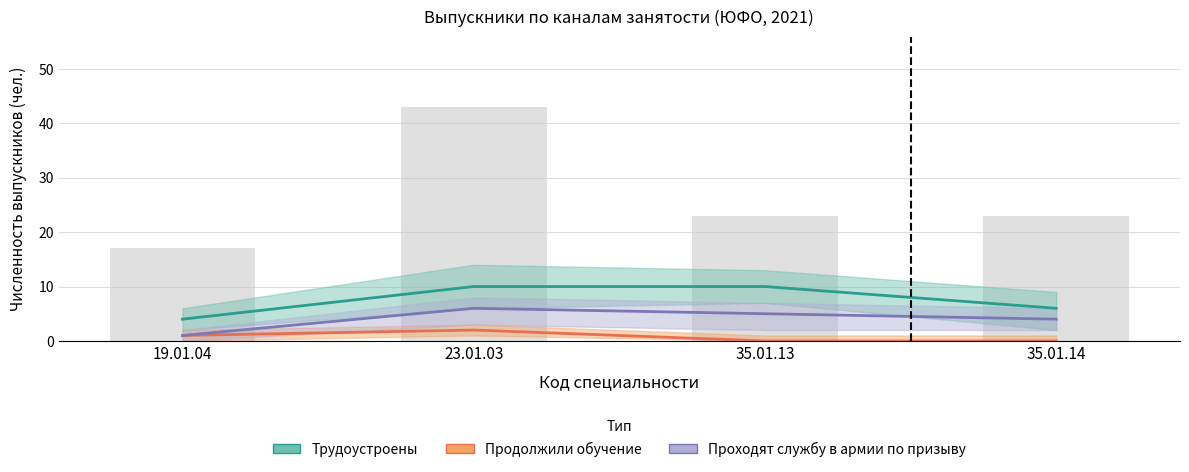

What is the difference between the Продолжили обучение values at 23.01.03 and 19.01.04?

1